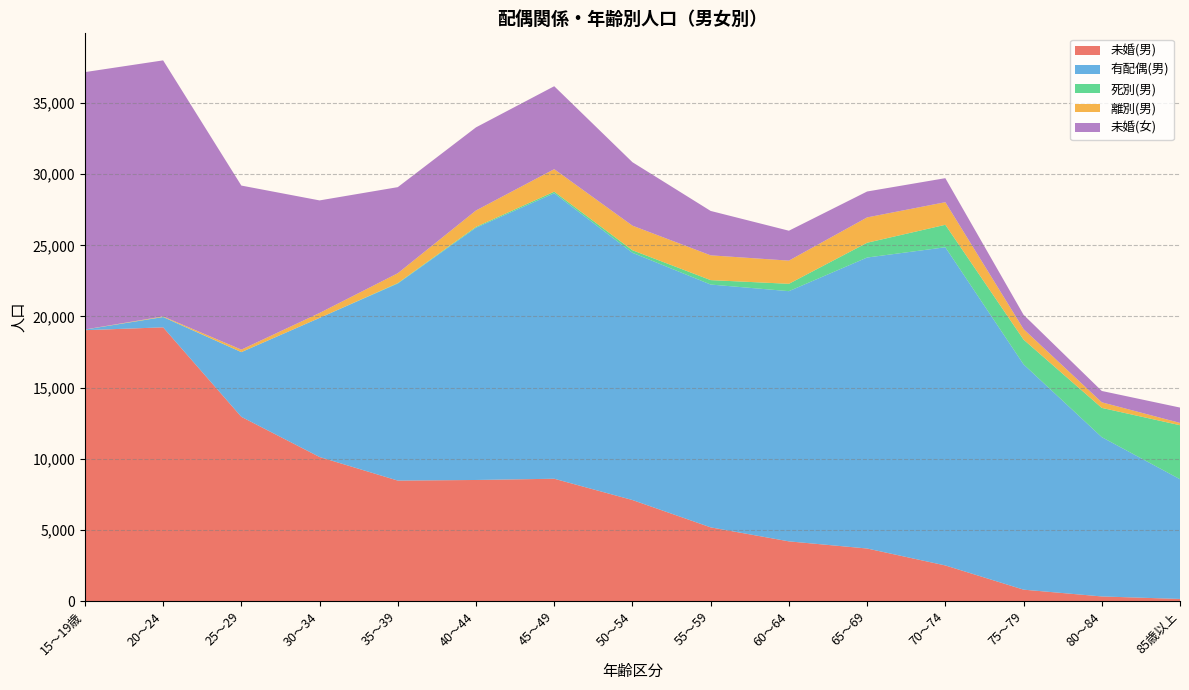

Reading right to left, extract all data points from this chart.

未婚(男): 154	330	807	2508	3698	4200	5184	7104	8600	8513	8470	10128	12950	19237	19037
有配偶(男): 8413	11193	15830	22355	20444	17579	17060	17371	20057	17724	13844	9771	4544	720	43
死別(男): 3793	2055	1738	1579	1038	517	311	178	111	60	32	2	5	11	0
離別(男): 162	393	740	1588	1781	1628	1741	1728	1582	1152	693	346	173	37	7
未婚(女): 1079	796	1003	1688	1820	2102	3119	4458	5828	5839	6048	7908	11526	17989	18082